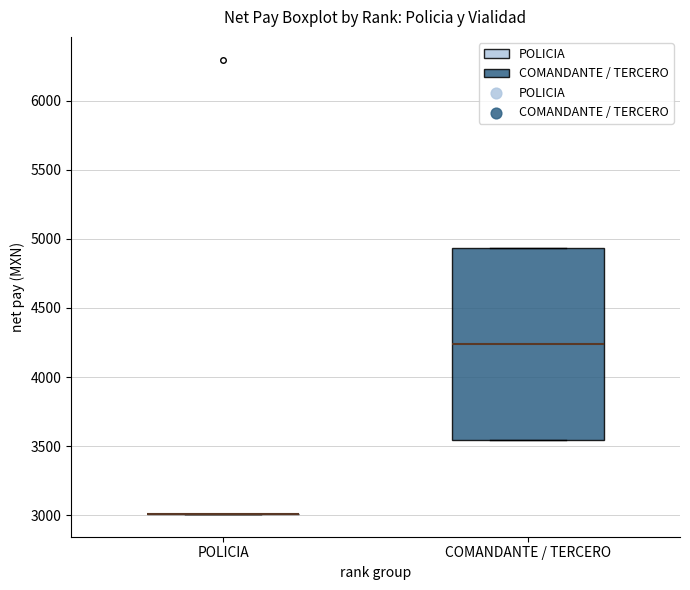

Reading left to right, transcribe this box plot: for each box, give where its median line is, the range the box spans, and where its two whiskers end, as read against the y-axis. The values are not printed on the chart, so give them approximately, as read against the axis.

POLICIA: box collapsed to a line at 3000, whiskers 3000 to 3000
COMANDANTE / TERCERO: median 4250, box 3550 to 4950, whiskers 3550 to 4950